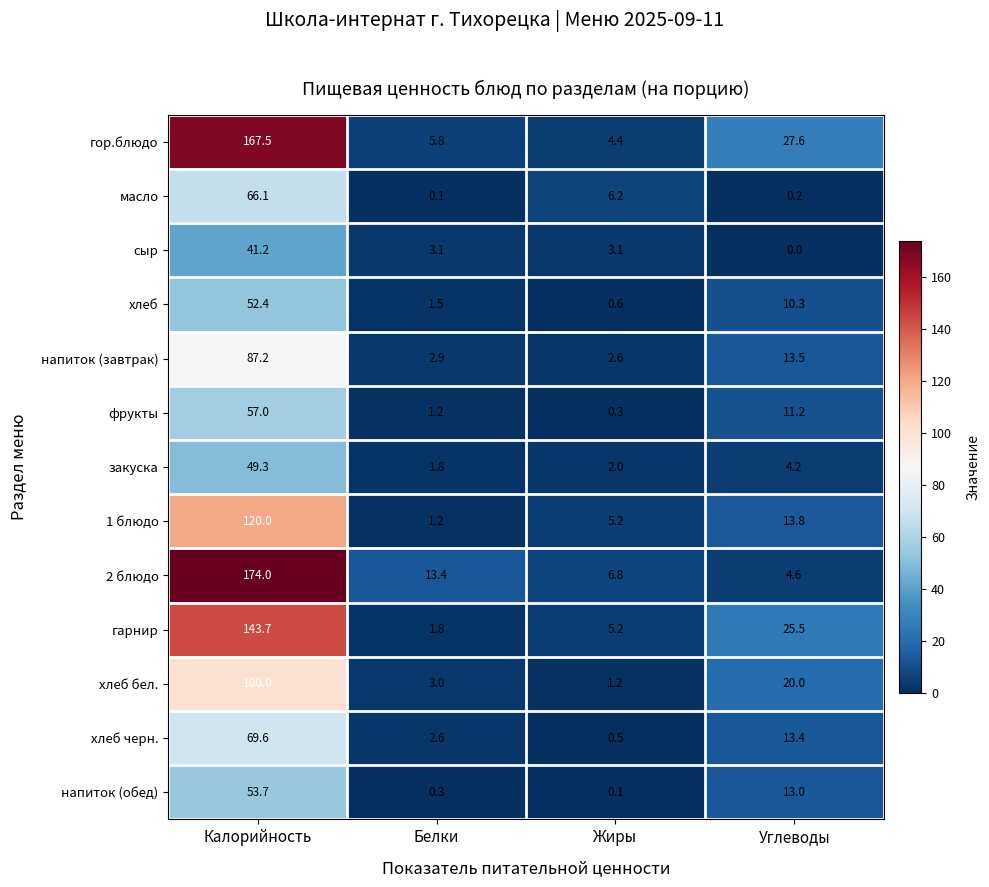

At which label does 2 блюдо first exceed 13?

Калорийность